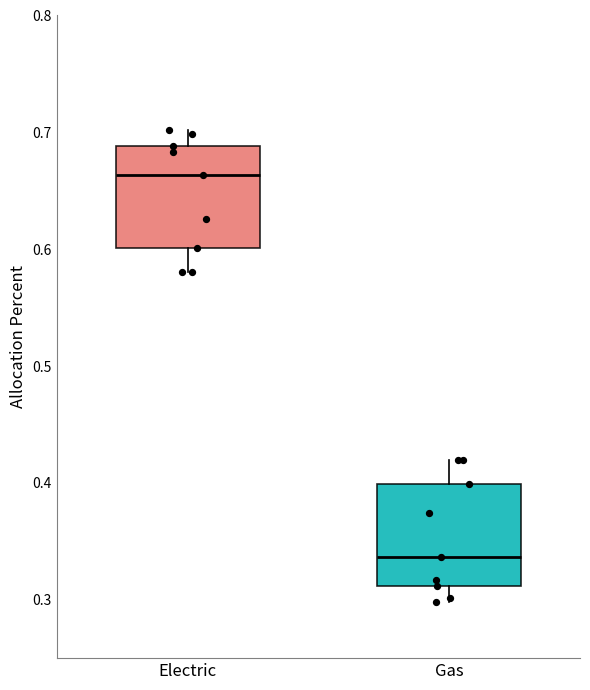

Reading left to right, transcribe this box plot: for each box, give where its median line is, the range the box spans, and where its two whiskers end, as read against the y-axis. The values are not printed on the chart, so give them approximately, as read against the axis.

Electric: median 0.66, box 0.60 to 0.69, whiskers 0.58 to 0.70
Gas: median 0.34, box 0.31 to 0.40, whiskers 0.30 to 0.42